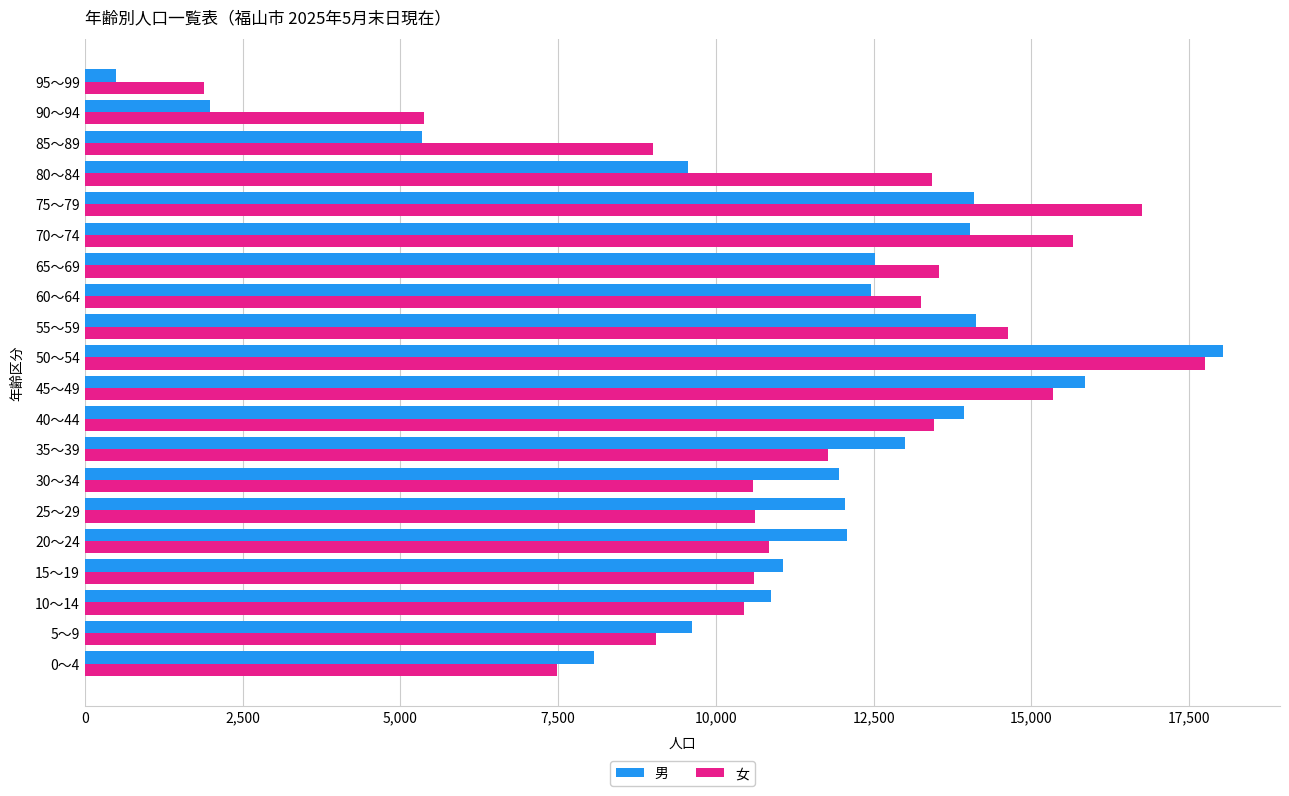

What is the sum of all 女 values?

231449